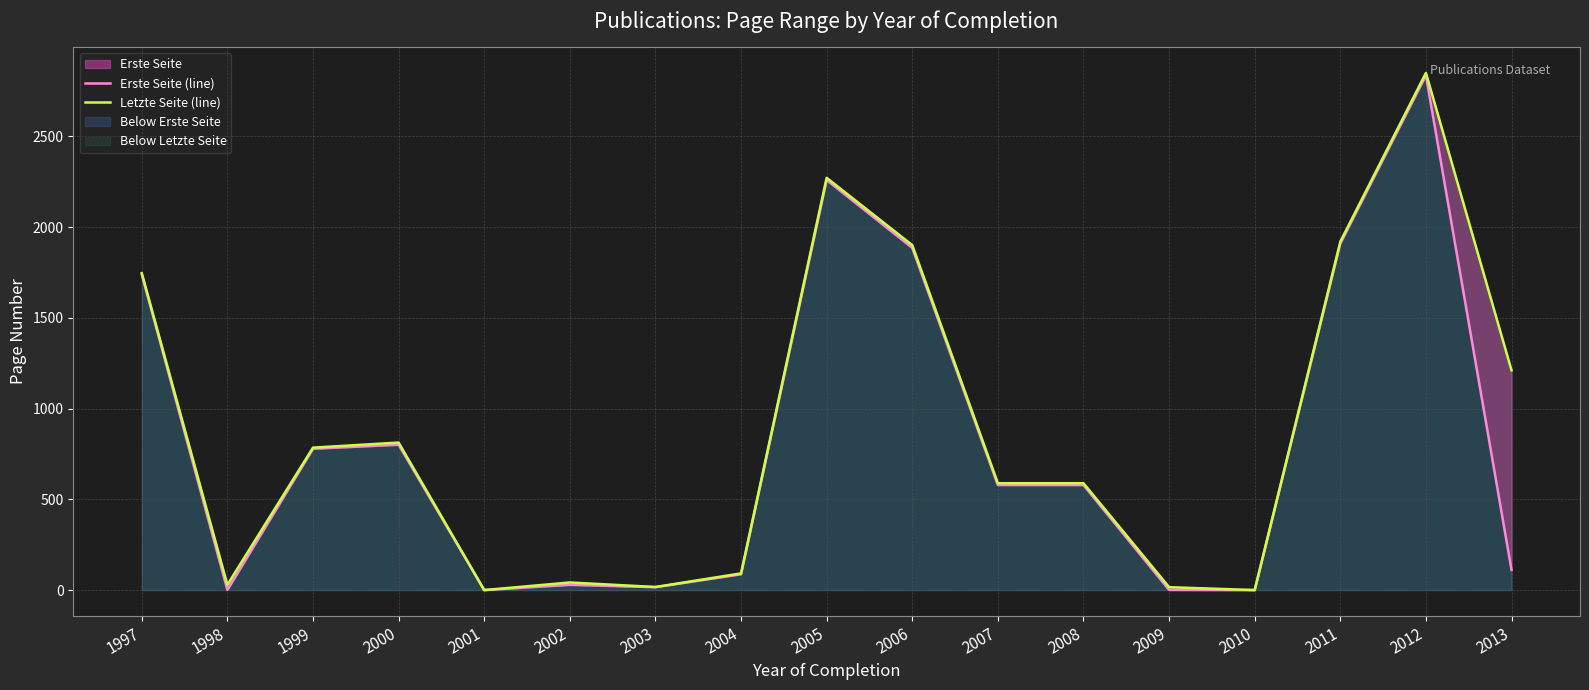

Where does the Letzte Seite (line) series first go above 589?

1997